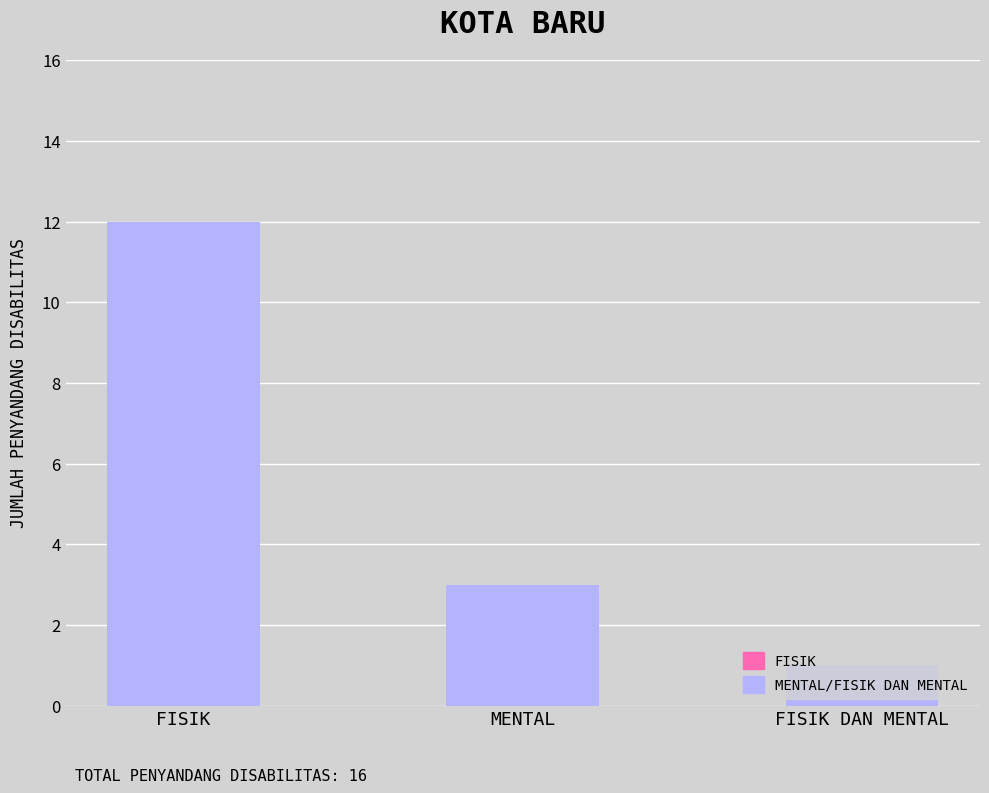

The value at FISIK is 16. True or false?

False